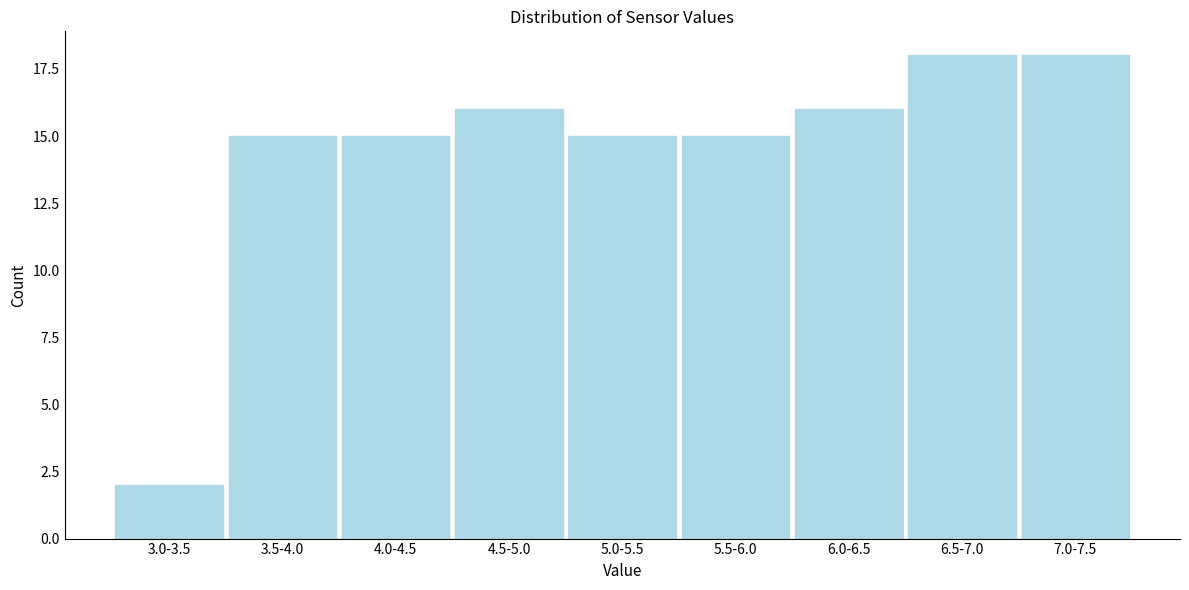

Reading left to right, list all the values displayed in this chart.

3.0-3.5=2	3.5-4.0=15	4.0-4.5=15	4.5-5.0=16	5.0-5.5=15	5.5-6.0=15	6.0-6.5=16	6.5-7.0=18	7.0-7.5=18